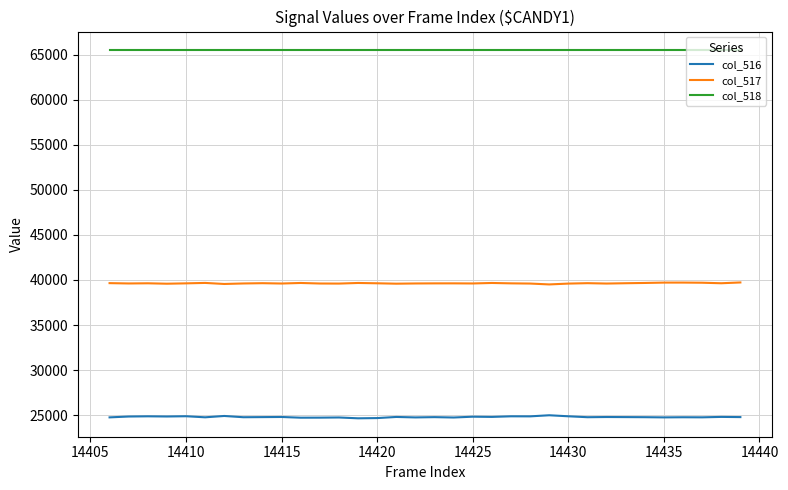

Which series has the largest total across all categories?

col_518